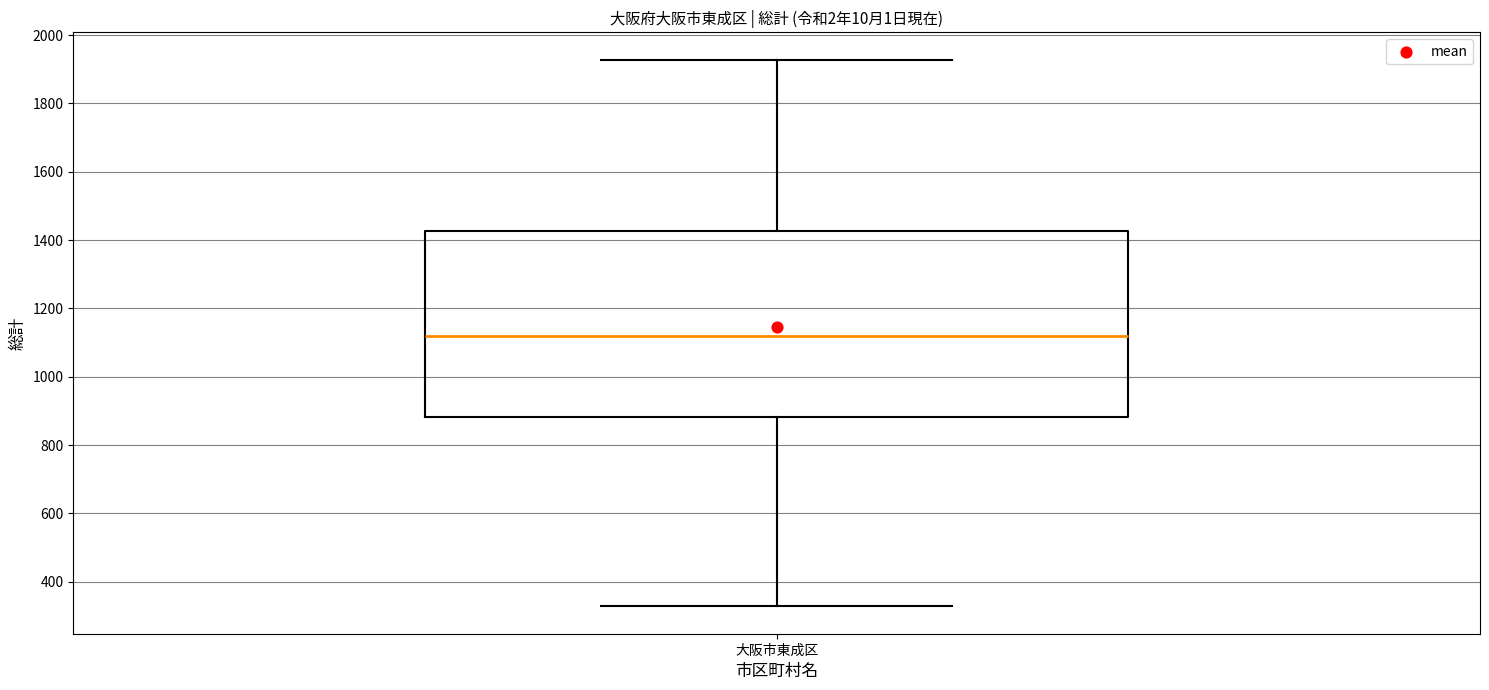

Transcribe this box plot: give where the median line is, the range the box spans, and where the two whiskers end, as read against the y-axis. The values are not printed on the chart, so give them approximately, as read against the axis.

median 1120, box 880 to 1420, whiskers 320 to 1920